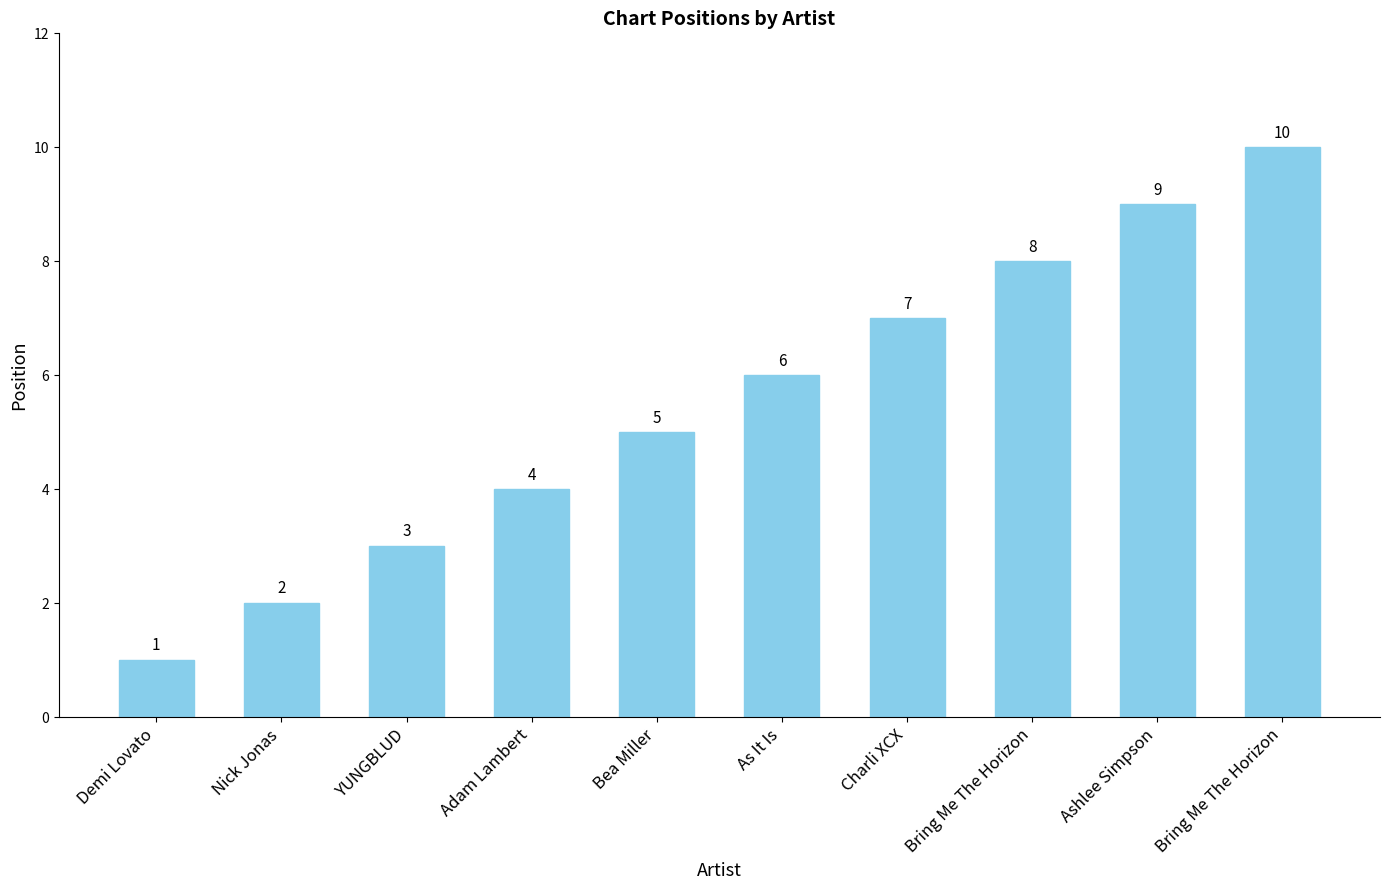

Reading left to right, extract all data points from this chart.

1	2	3	4	5	6	7	8	9	10